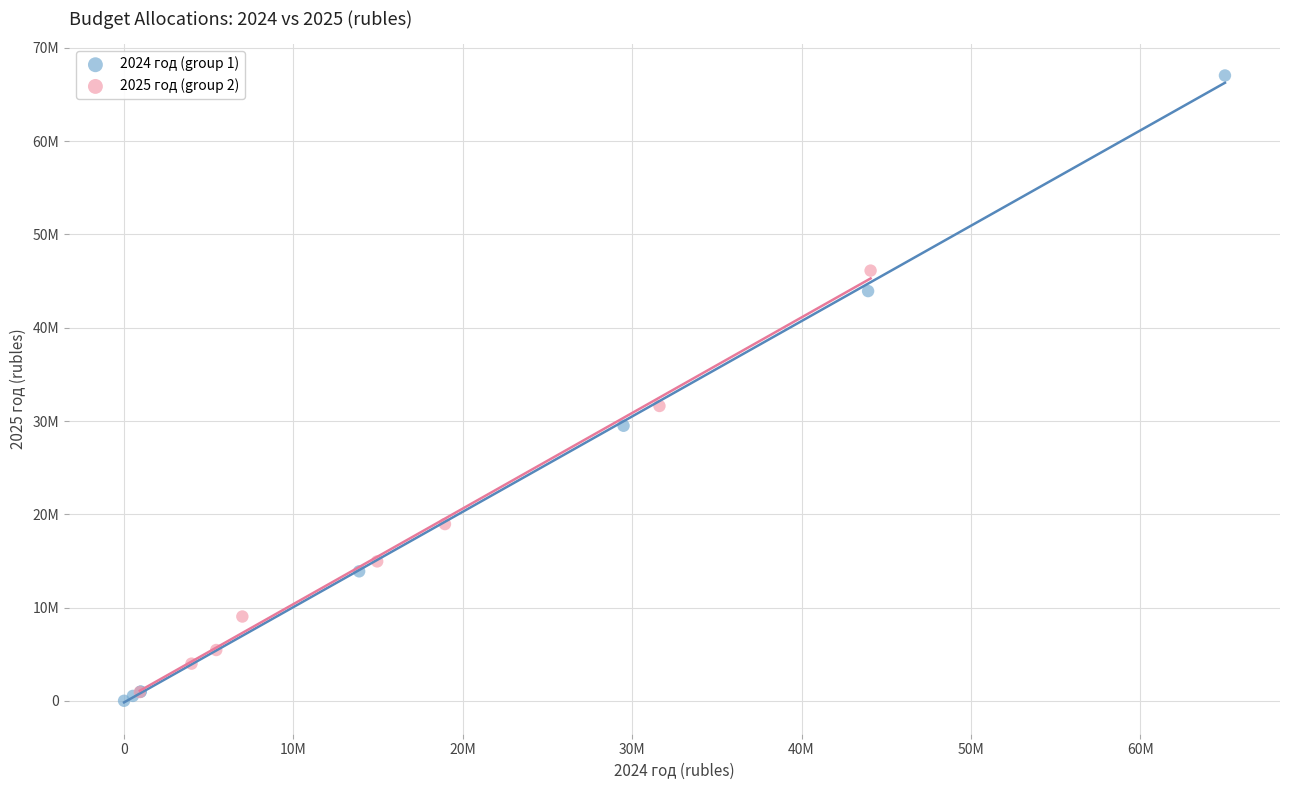

What are all the series names shown in the legend?

2024 год (group 1), 2025 год (group 2)